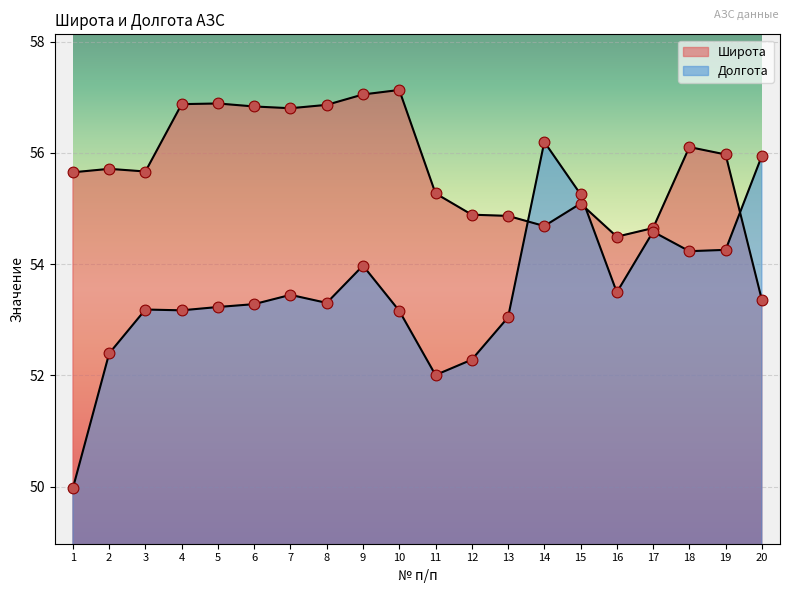

Which series has the largest total across all categories?

Широта